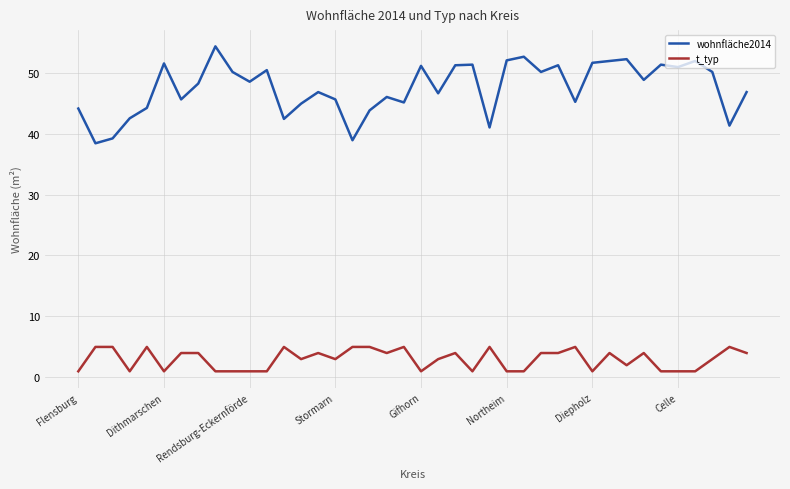

What is the maximum value shown in the chart?

54.3